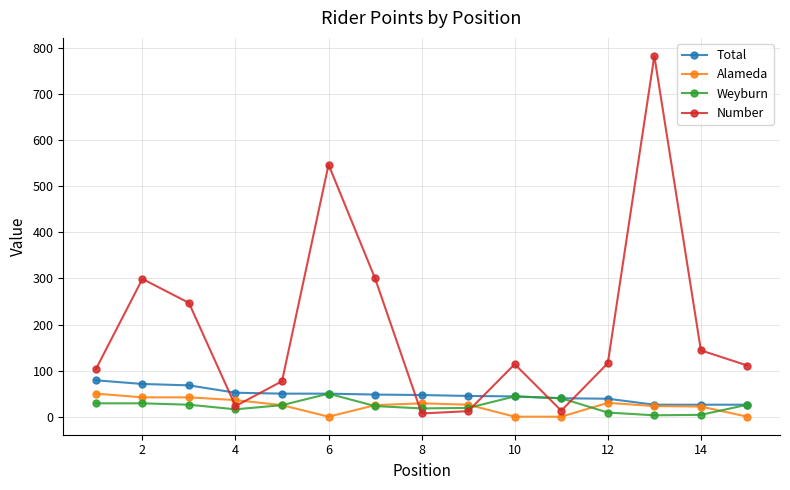

Which series has the largest total across all categories?

Number